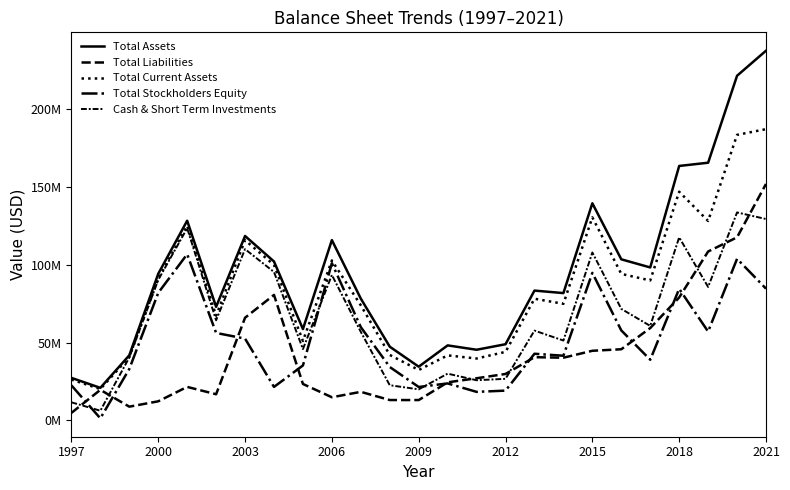

True or false: Total Assets and Cash & Short Term Investments intersect in this chart.

False